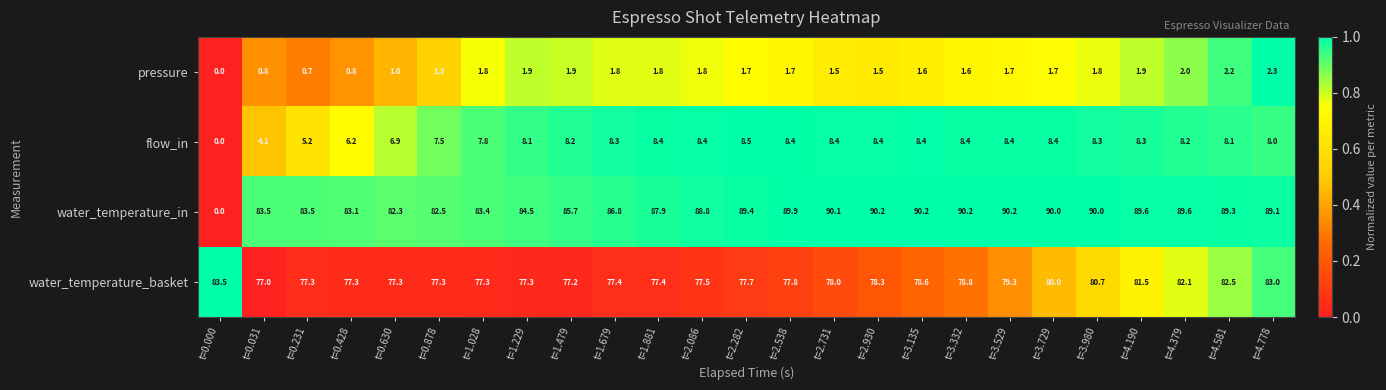

What is the maximum value shown in the chart?

90.2